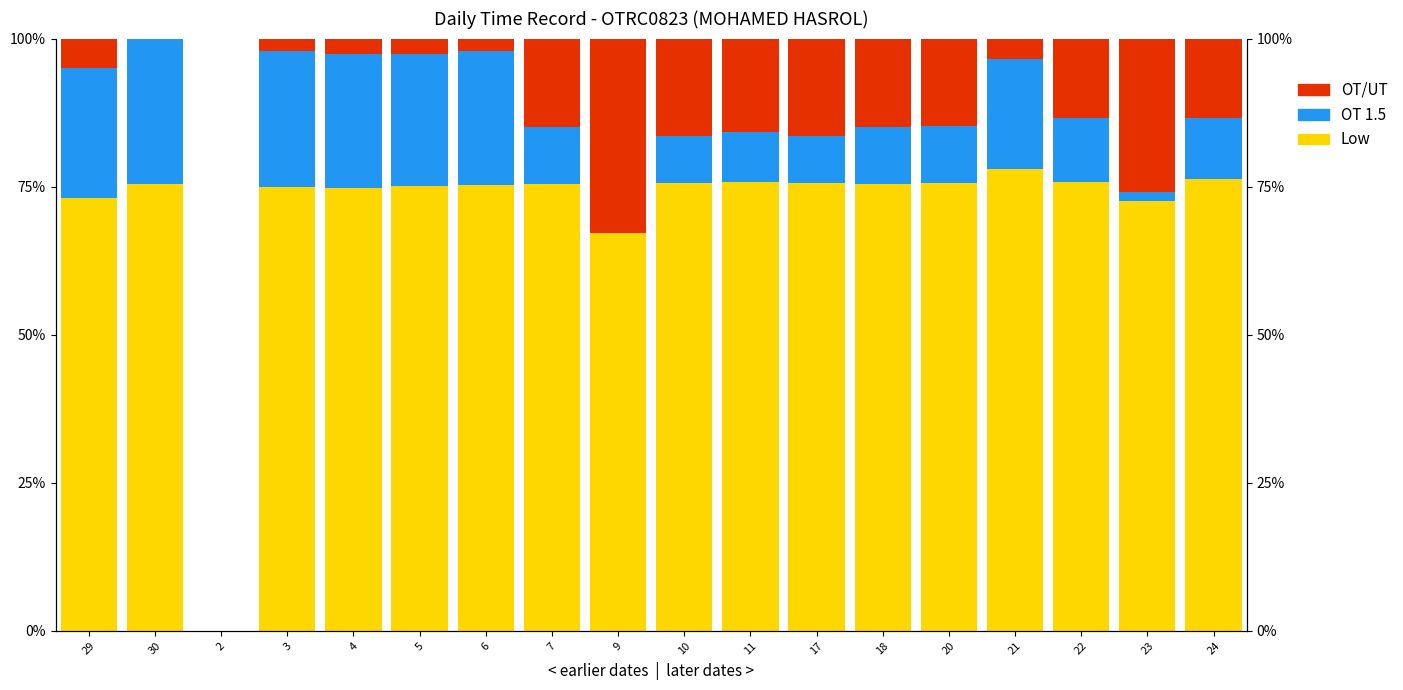

What is the label of the 14th bar from the right?

4